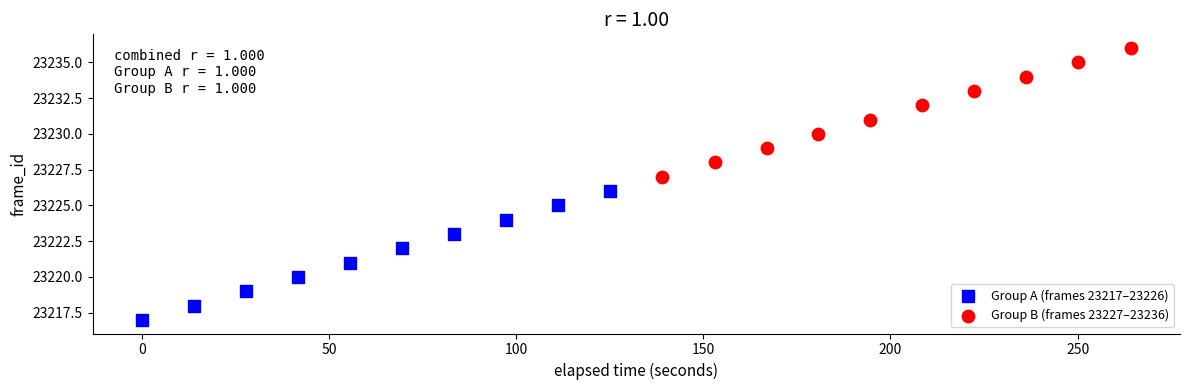

Which series reaches the maximum Y coordinate?

Group B (frames 23227–23236)